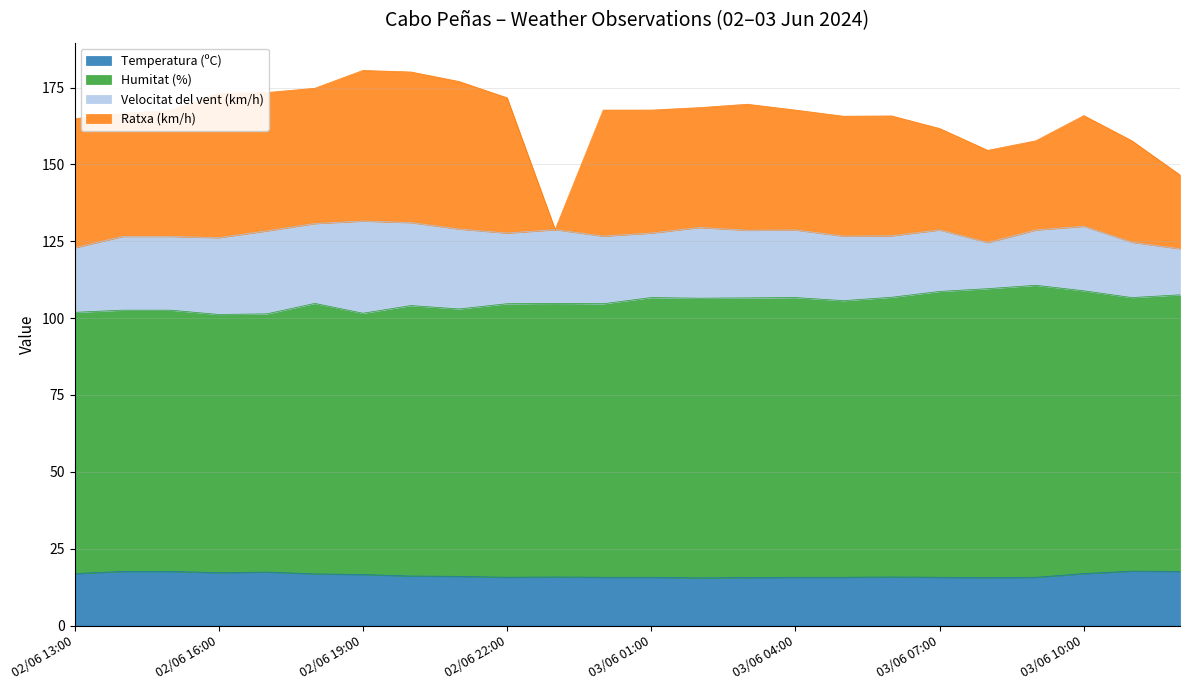

Which series changed the most between 02/06 18:00 and 03/06 12:00?

Ratxa (km/h)